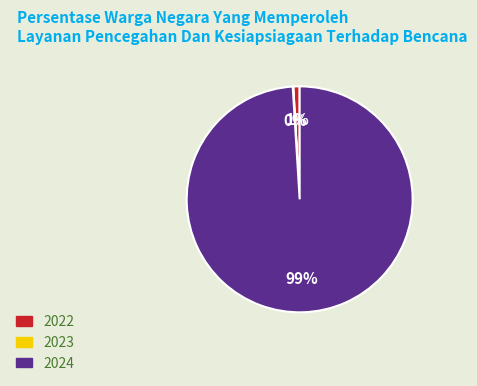

What percentage is the 2024 slice, to the nearest percent?

99%